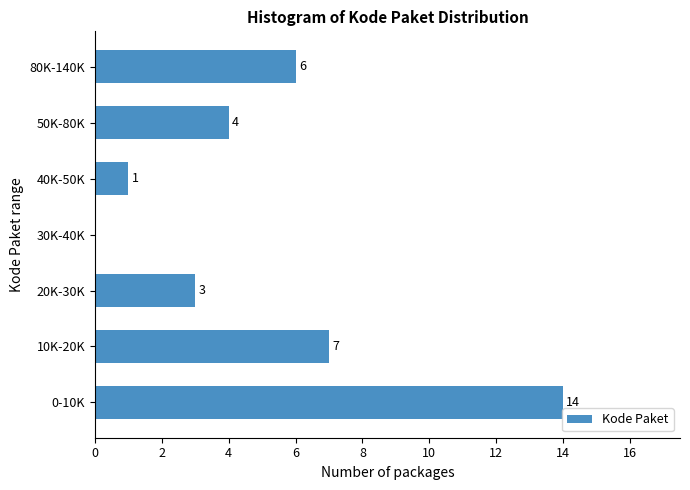

Reading bottom to top, list all the values displayed in this chart.

0-10K=14	10K-20K=7	20K-30K=3	30K-40K=0	40K-50K=1	50K-80K=4	80K-140K=6